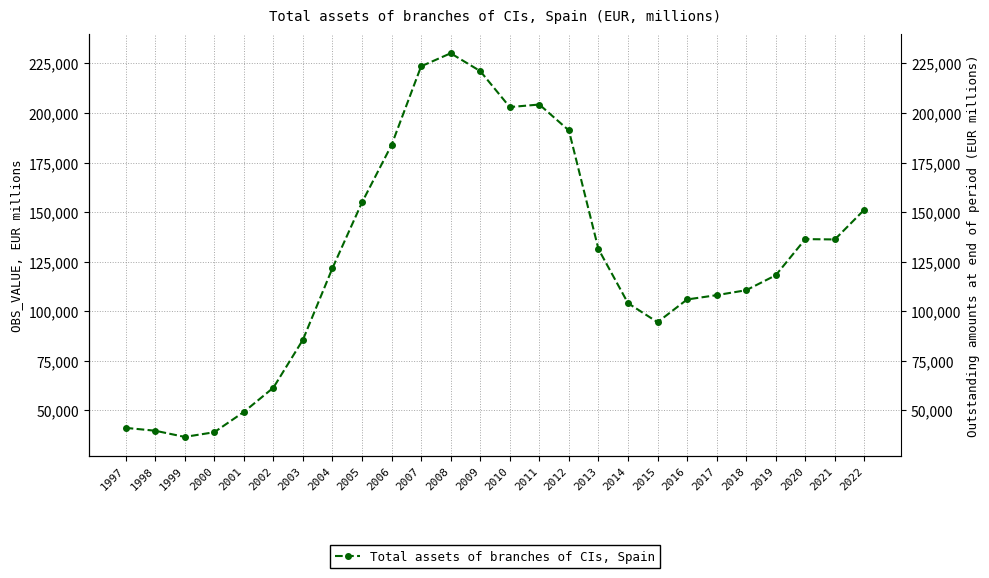

What is the minimum value shown in the chart?

36617